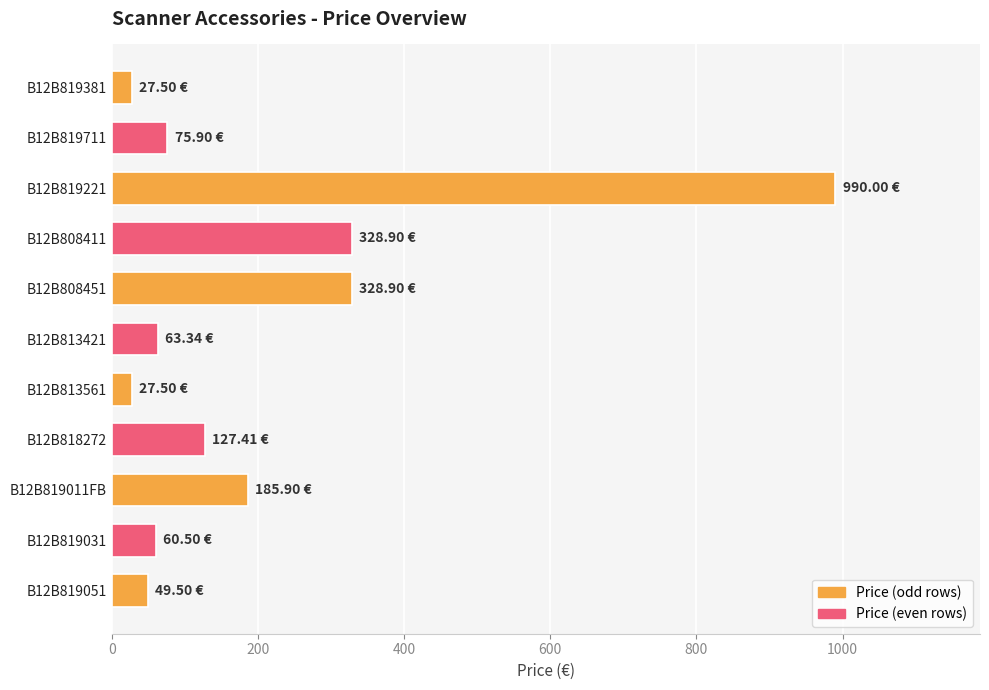

What is the difference between the values at B12B819221 and B12B819711?

914.1